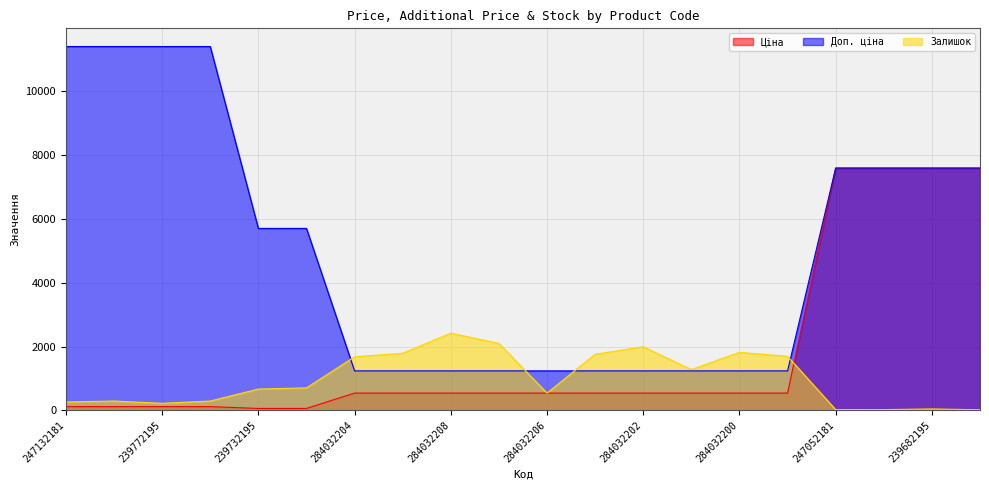

How many lines are shown in the chart?

3